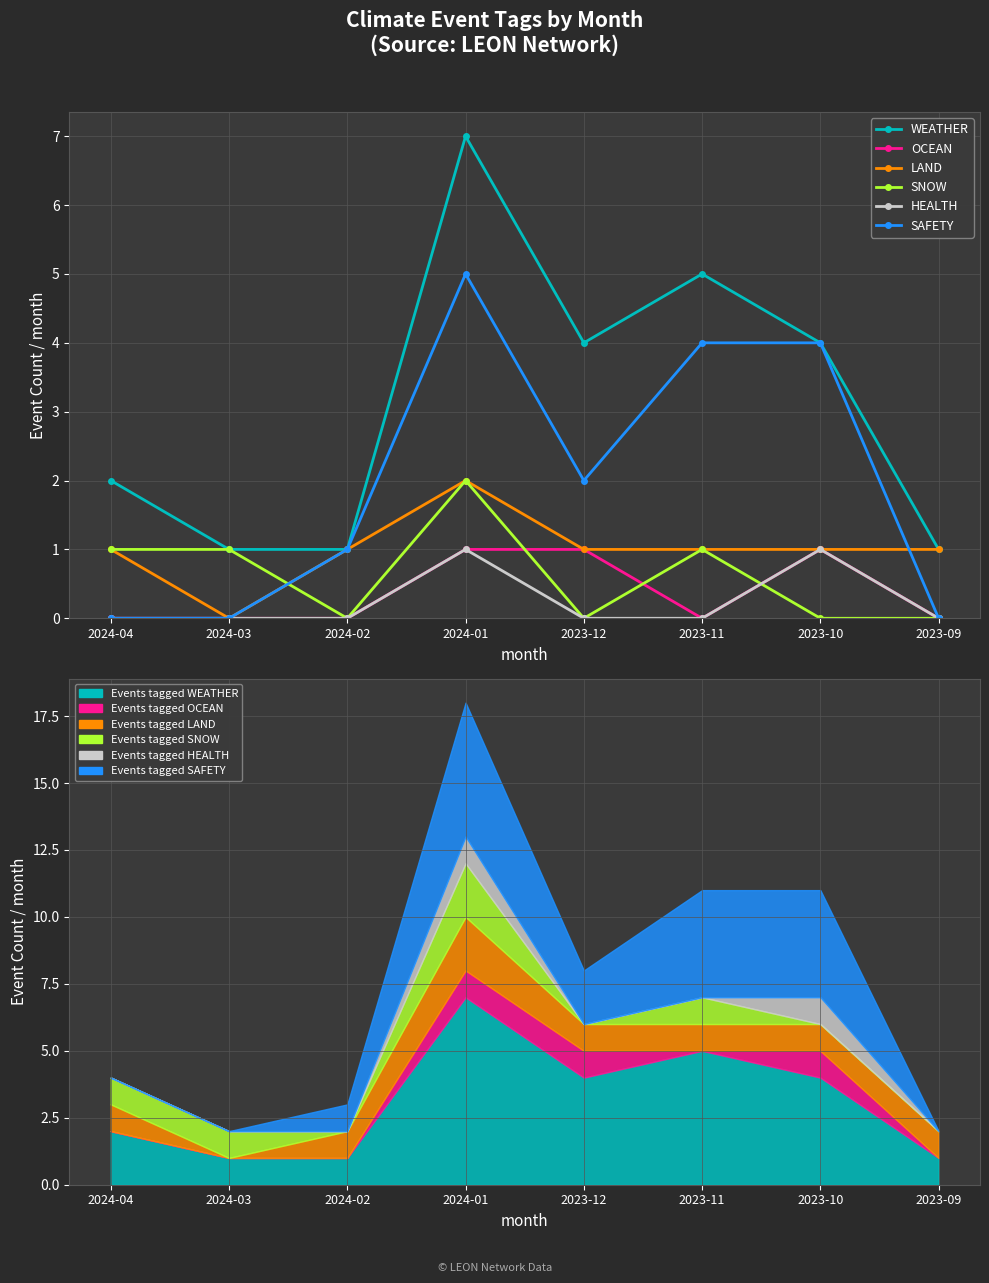

Reading left to right, what are all the values shown in this chart?

WEATHER: 2	1	1	7	4	5	4	1
OCEAN: 0	0	0	1	1	0	1	0
LAND: 1	0	1	2	1	1	1	1
SNOW: 1	1	0	2	0	1	0	0
HEALTH: 0	0	0	1	0	0	1	0
SAFETY: 0	0	1	5	2	4	4	0